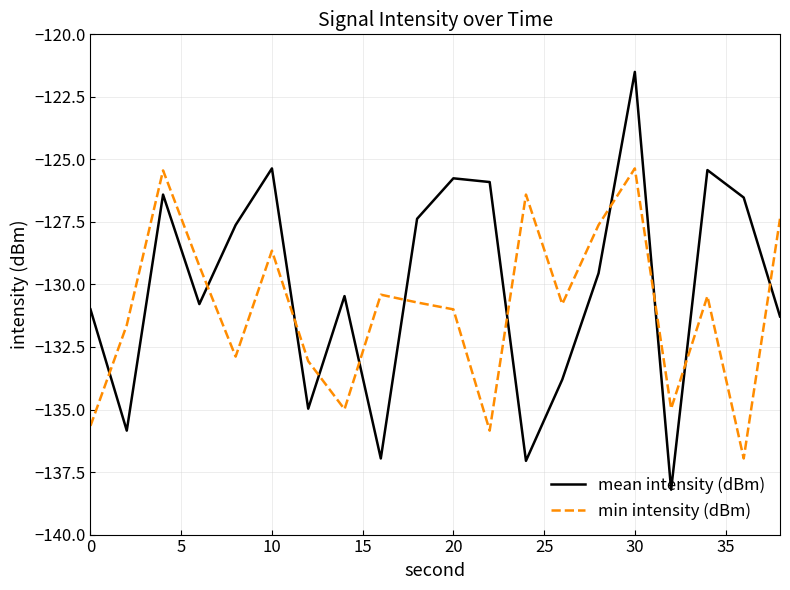

Rank the series by their maximum value, from highest to lowest.

mean intensity (dBm), min intensity (dBm)